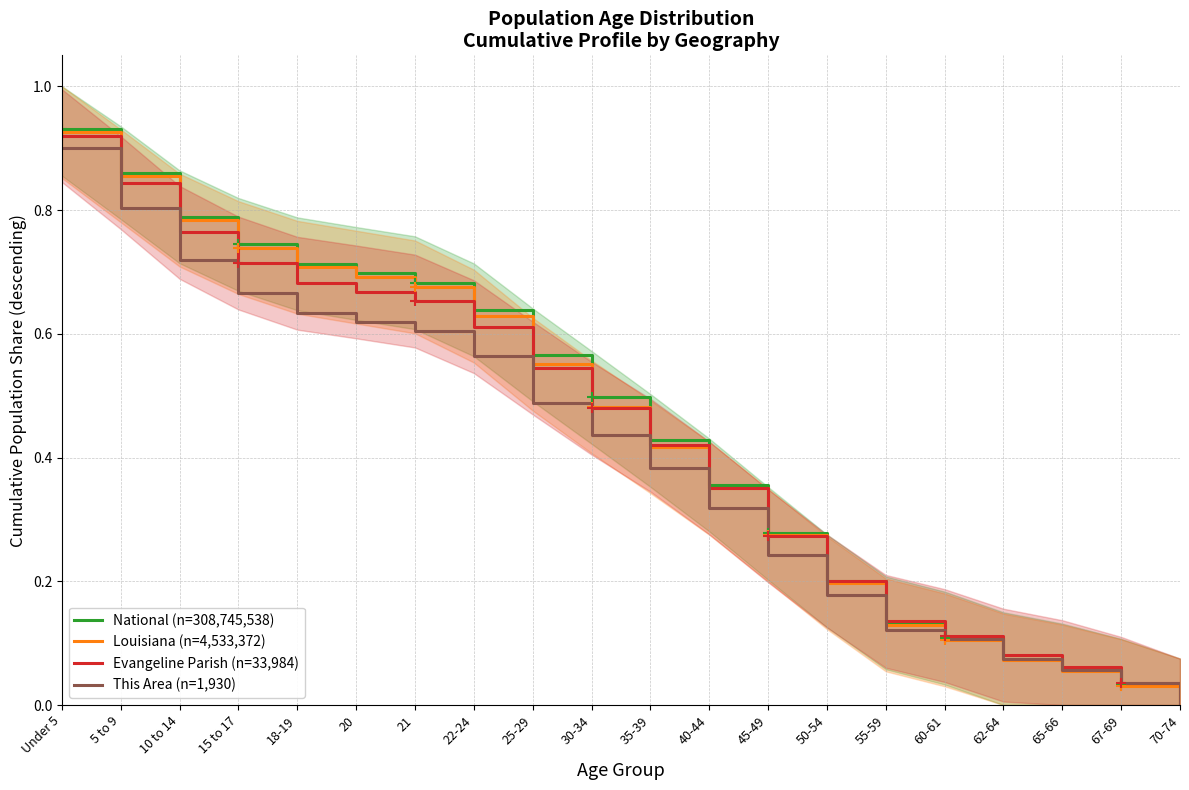

True or false: Louisiana (n=4,533,372) and National (n=308,745,538) intersect in this chart.

False